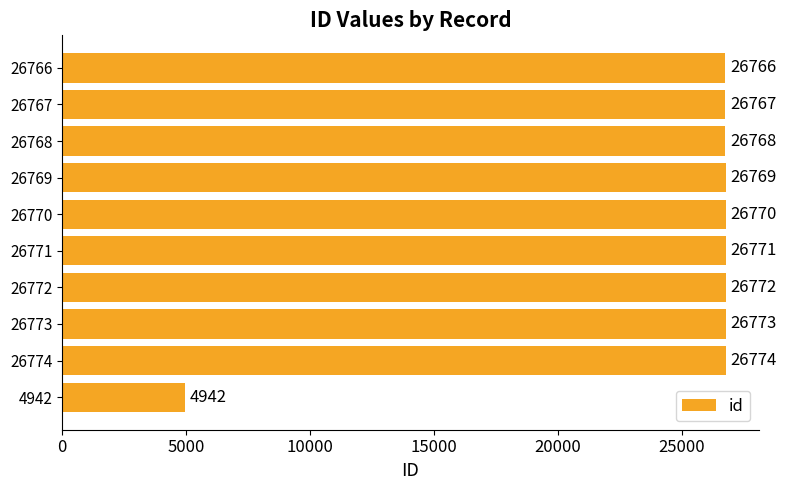

The value at 26772 is 26772. True or false?

True